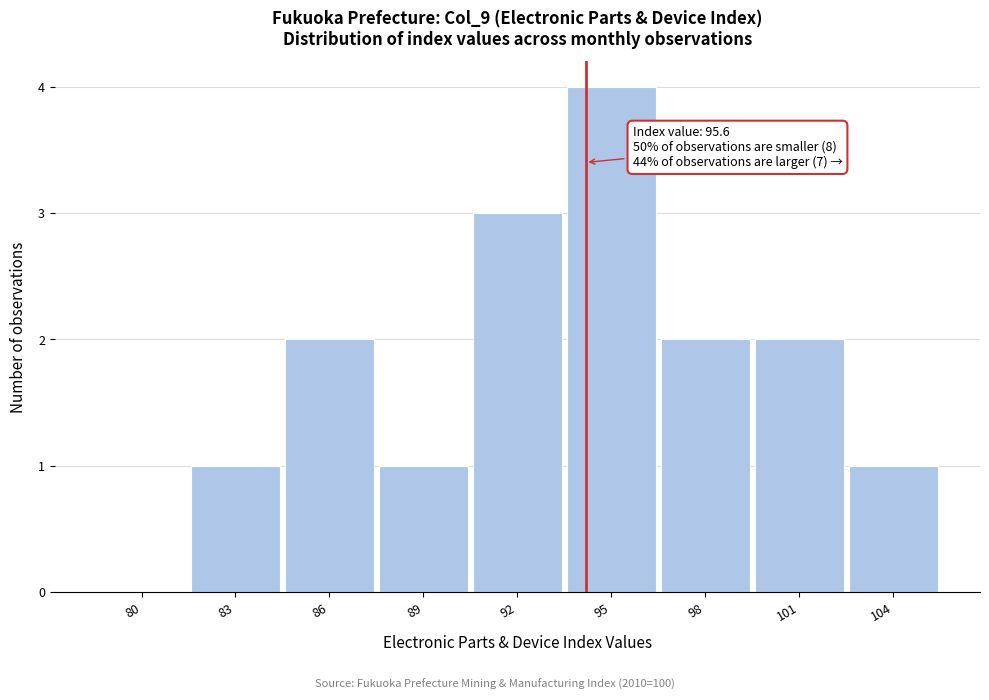

Reading right to left, what are all the values shown in this chart?

104=1	101=2	98=2	95=4	92=3	89=1	86=2	83=1	80=0